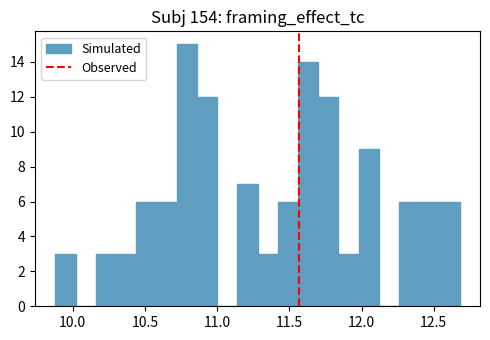

Read against the x-axis, roughly where is the centre of the tallest bar?

10.80